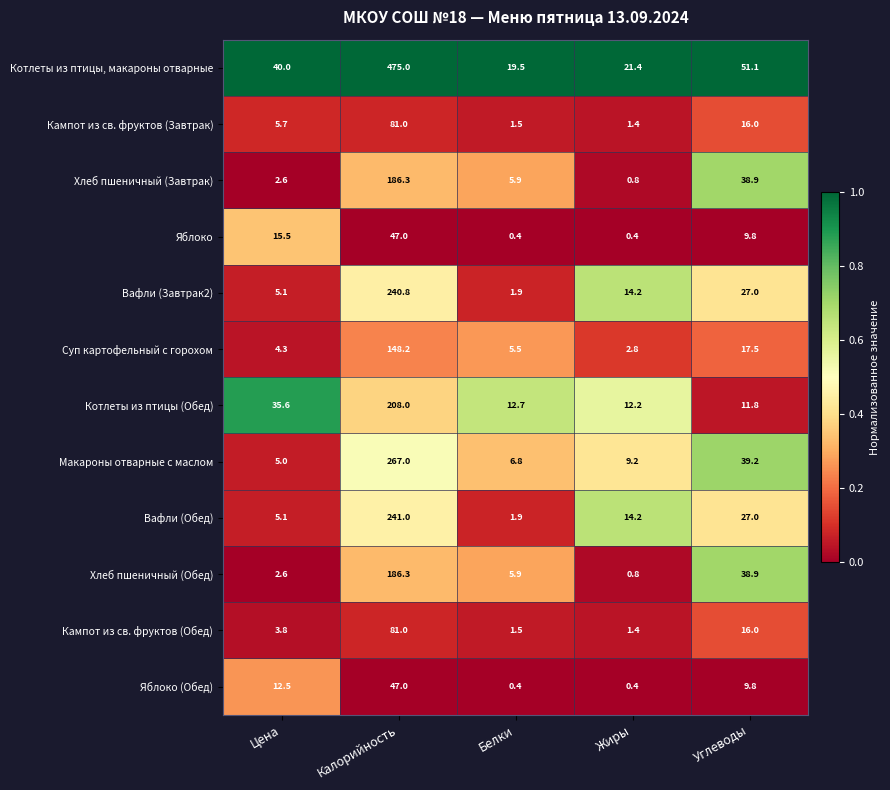

The value of Яблоко at Углеводы is 13.9. True or false?

False